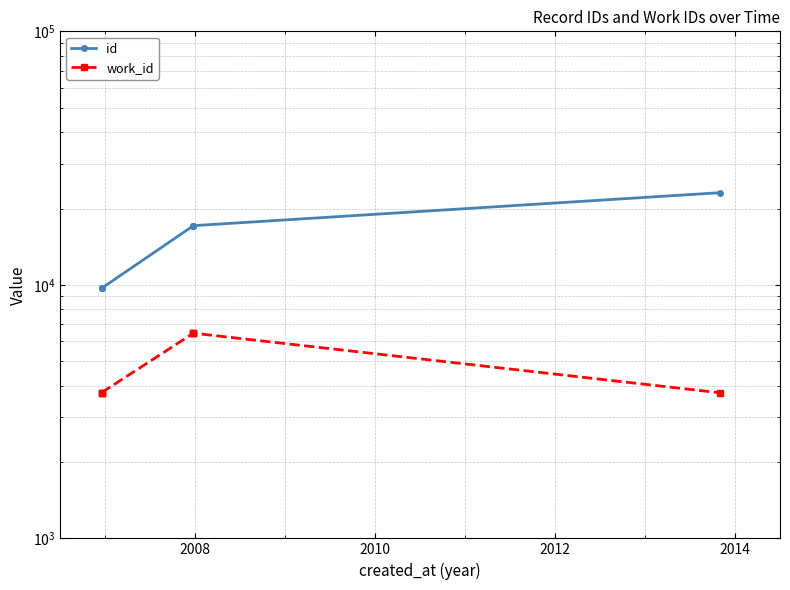

Which series has the widest spread of values?

id